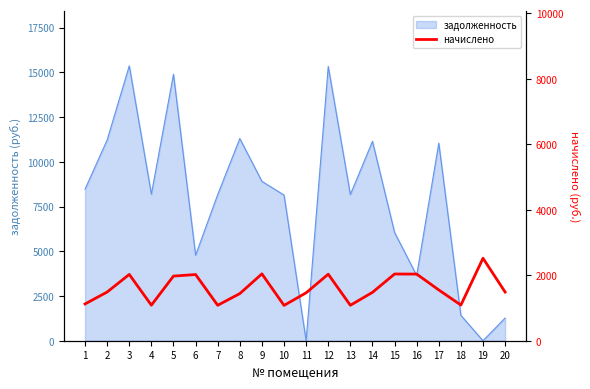

How many values are below 1486?

9